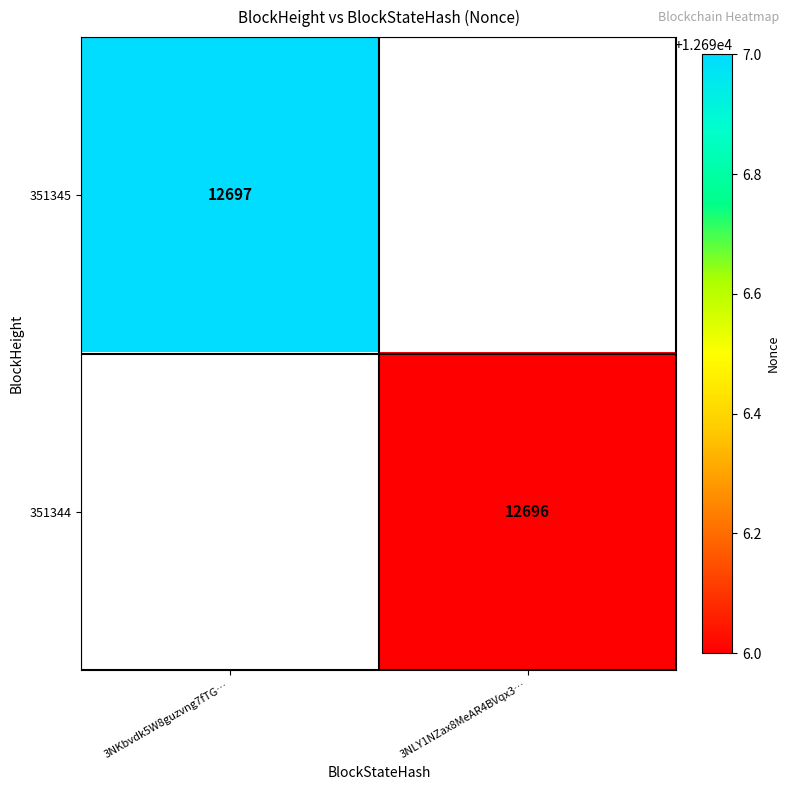

The value of 351345 at 3NKbvdk5W8guzvng7fTG… is 7623. True or false?

False